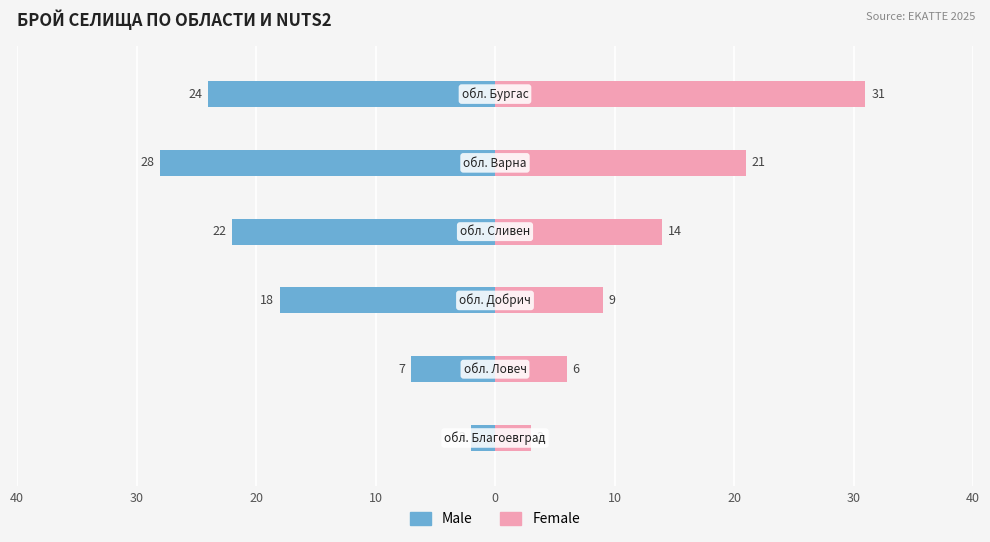

Rank the series by their maximum value, from lowest to highest.

Male, Female